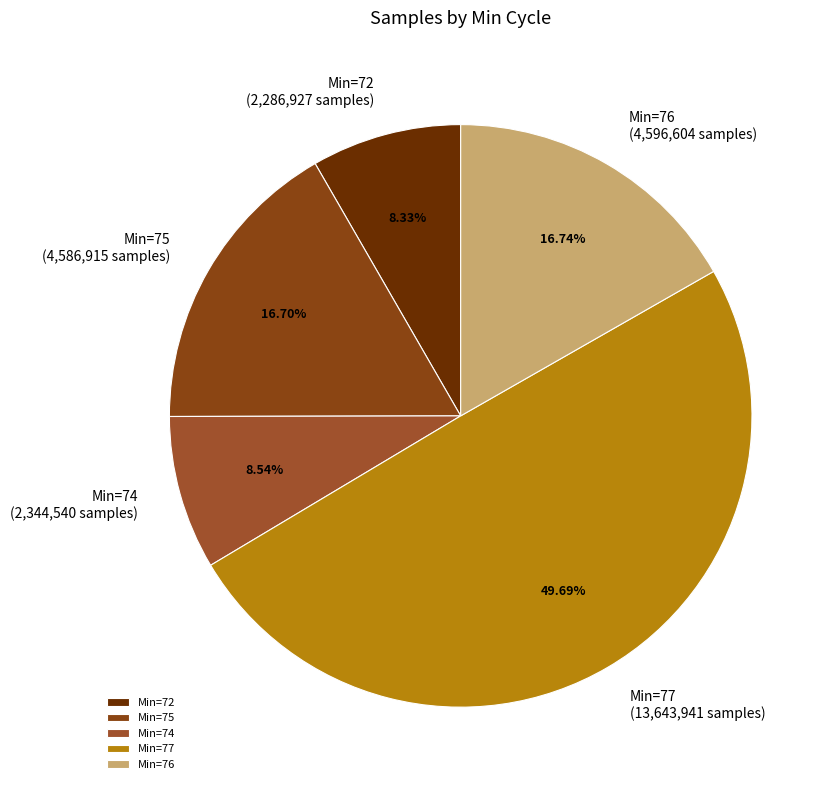

Does Min=75 (4,586,915 samples) represent more than half of the total?

No